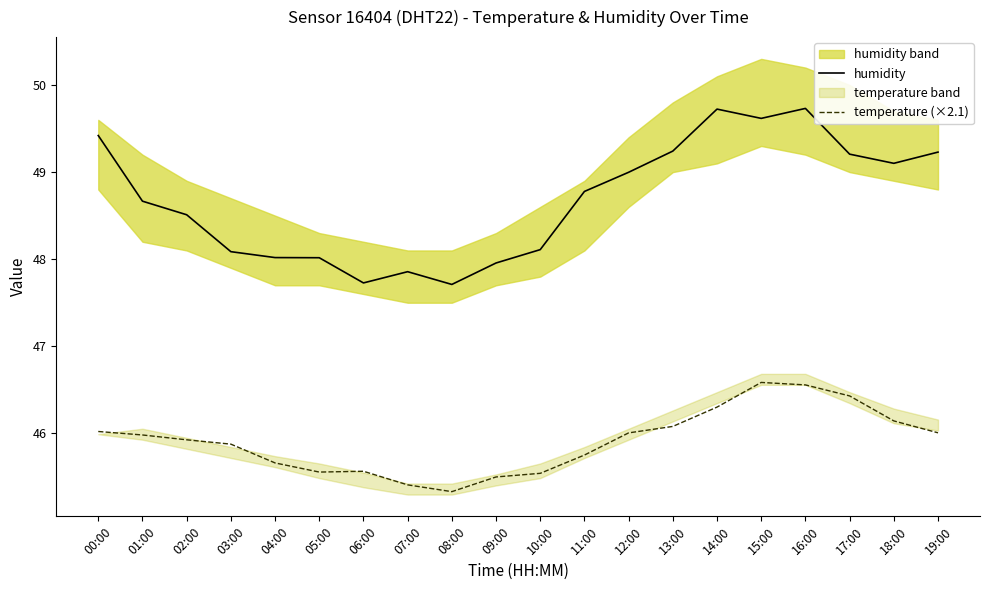

The value of temperature (×2.1) at 01:00 is 30.8. True or false?

False